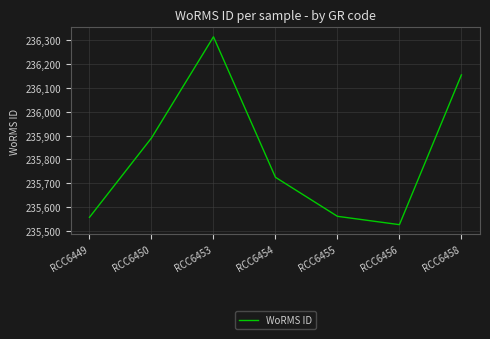

What value does the data have at RCC6456, to the nearest 10?

235530